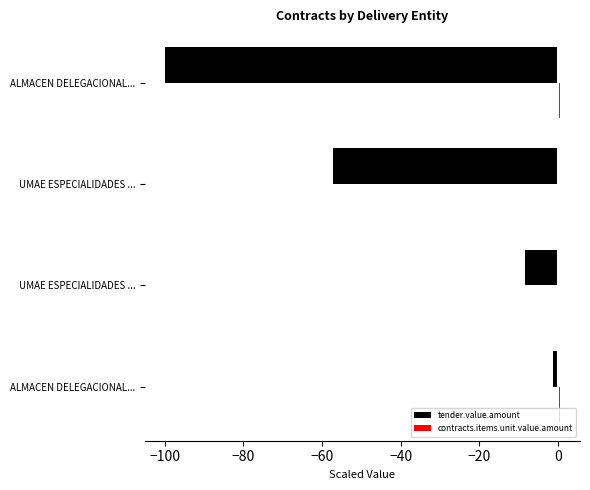

How many categories are shown in the chart?

4